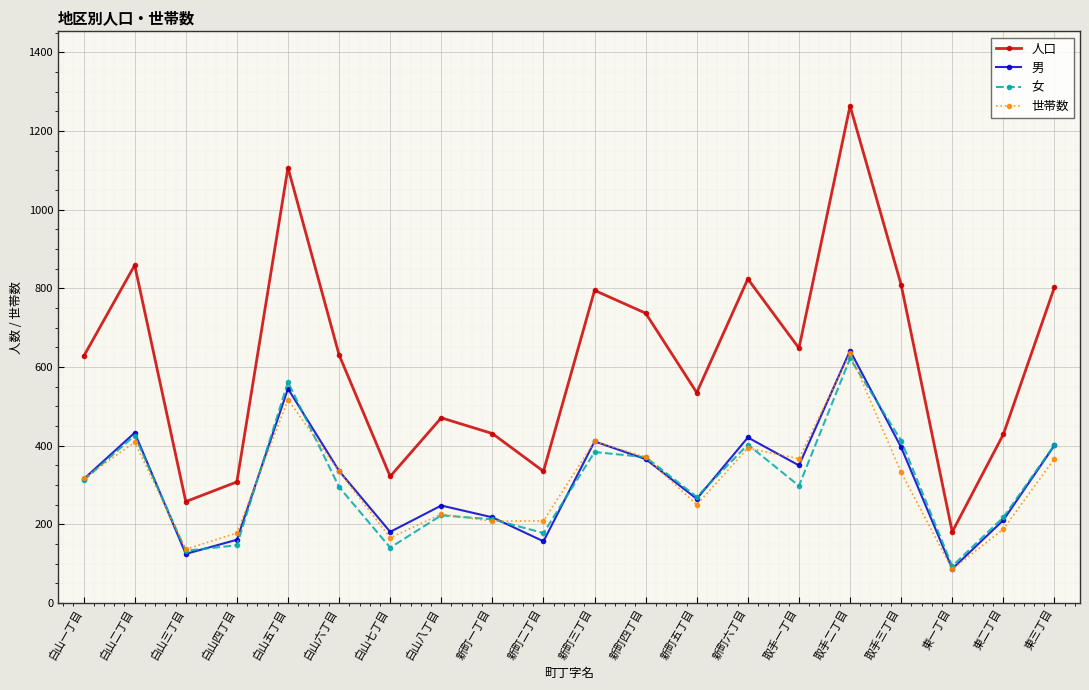

Where is the first local maximum for 女?

白山二丁目